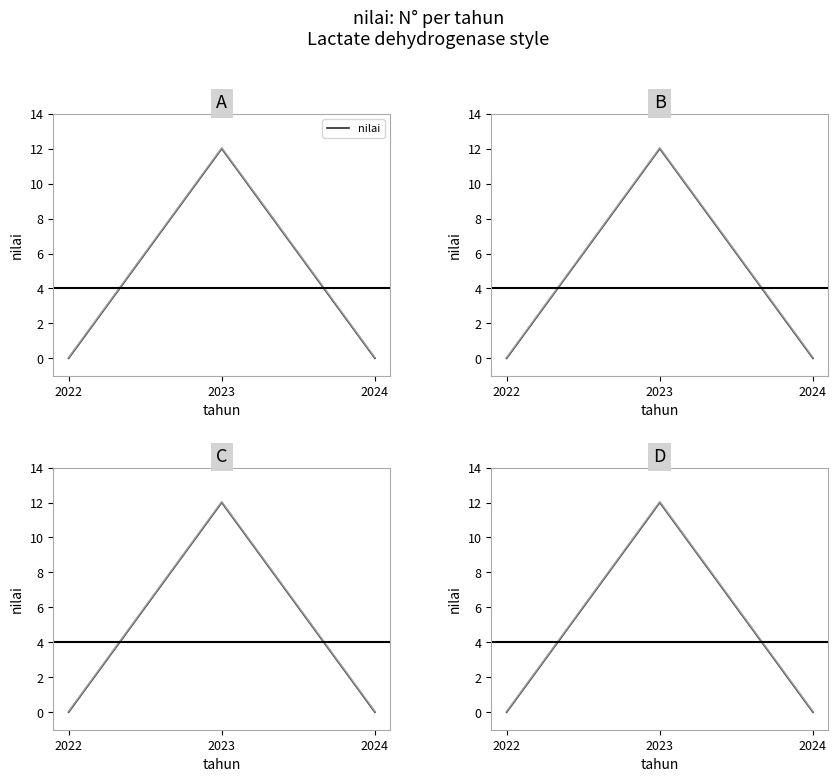

Count the number of categories in the chart.

3